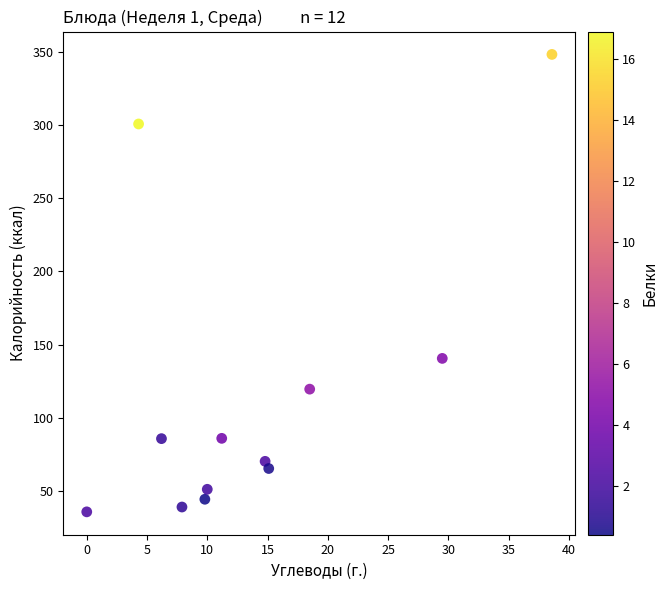

What is the range of X values (max minus min)?

38.6